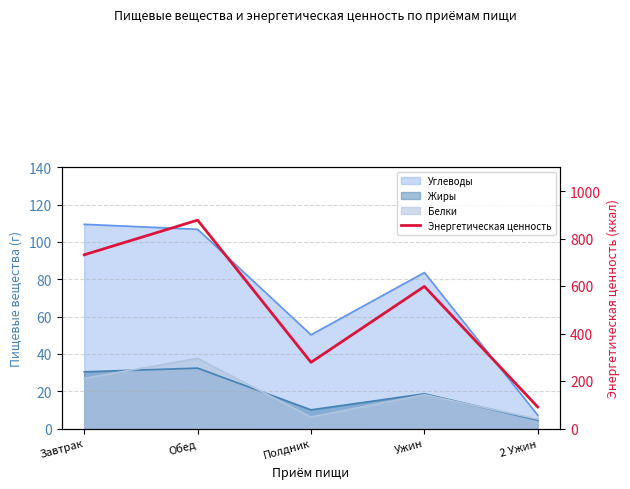

How many points are higher than both their immediate neighbors (excluding endpoints)?

2